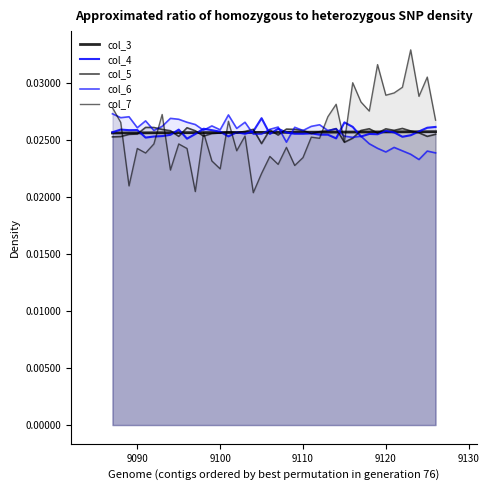

After their last crossing, which series has the higher values: col_7 or col_3?

col_7